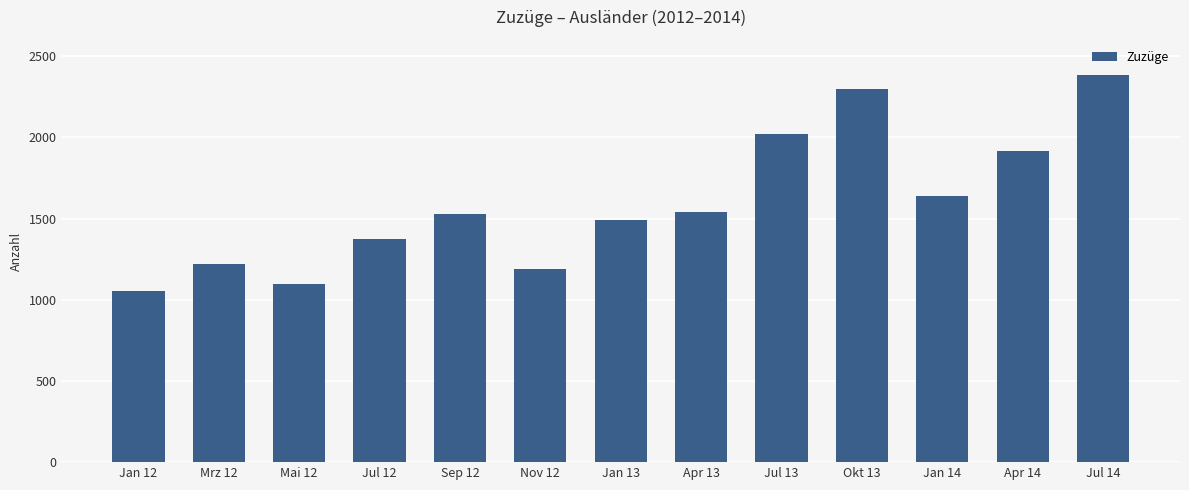

Where is the data nearest to the value 1719?

Jan 14